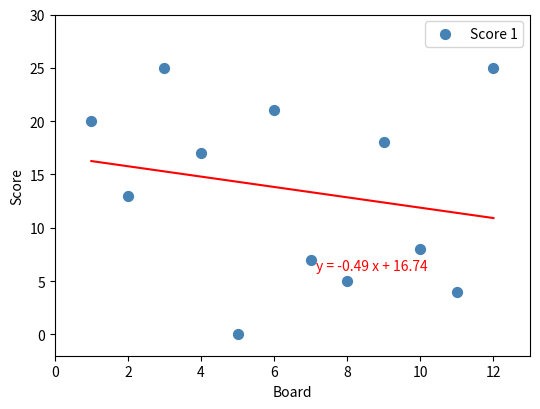

What is the average Y value?

14